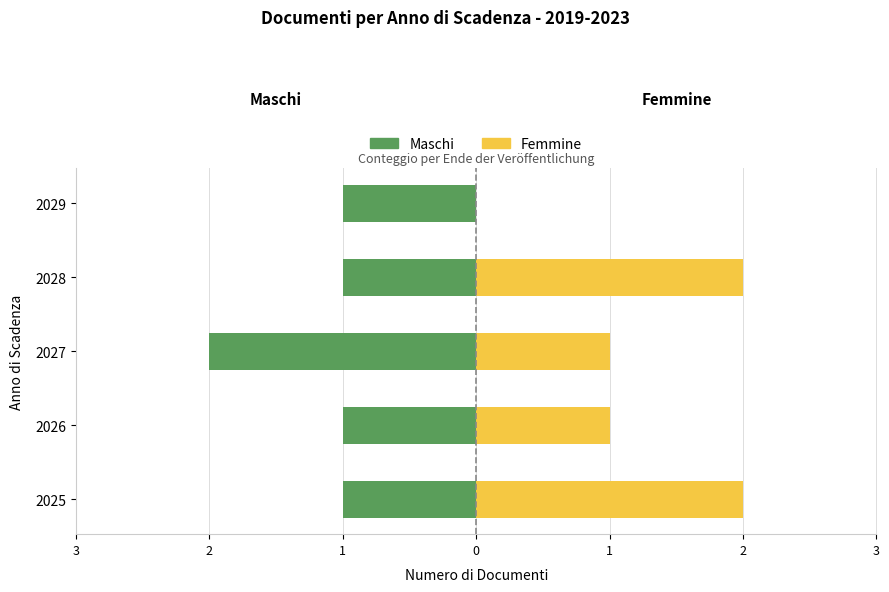

The value of Femmine at 2027 is 0. True or false?

False